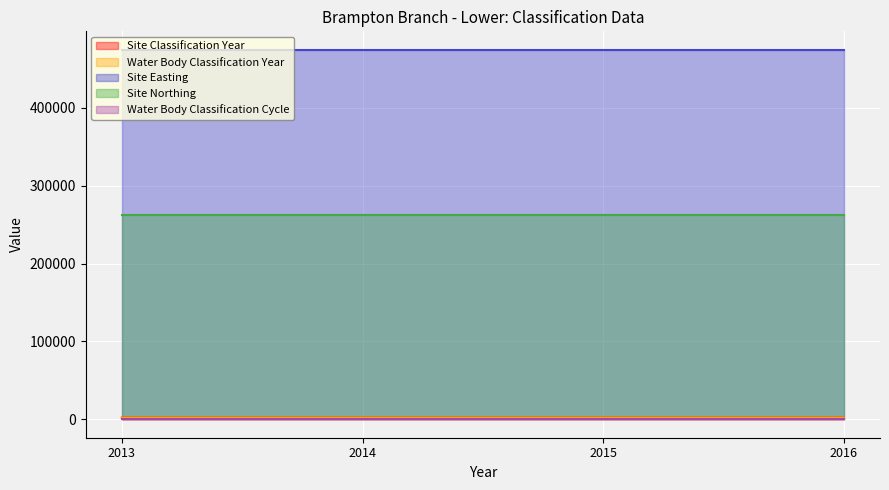

How many data points in Water Body Classification Year are above 2015?

1